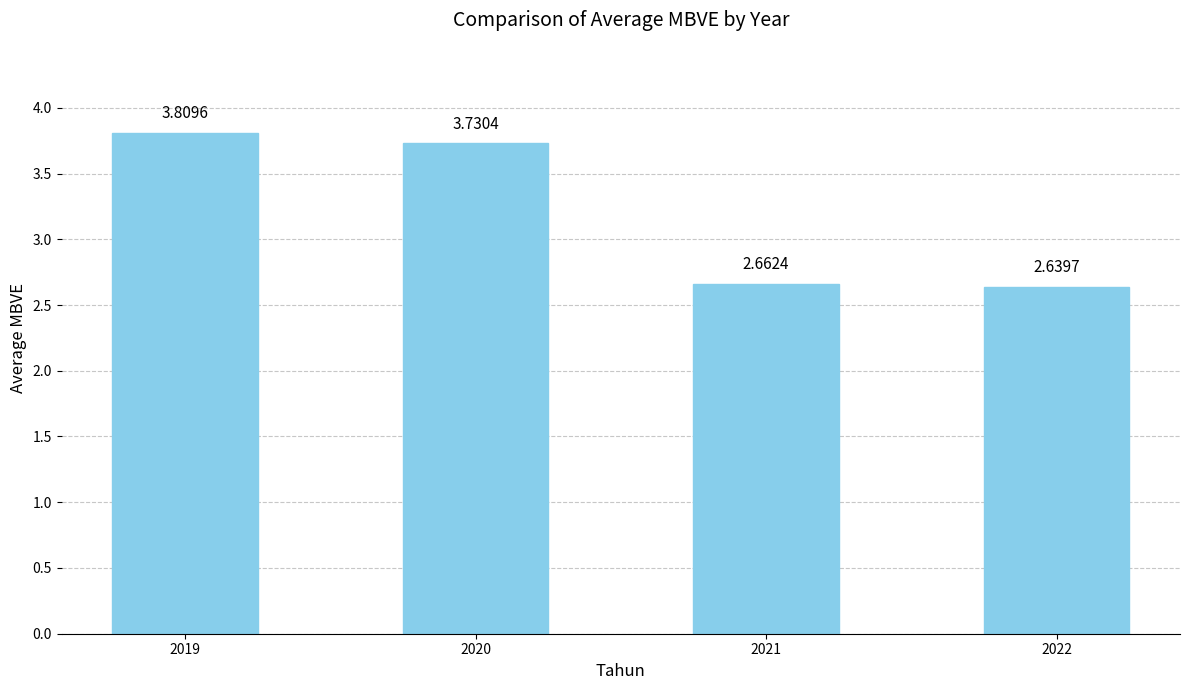

What is the ratio of the value at 2020 to the value at 2022?

1.4